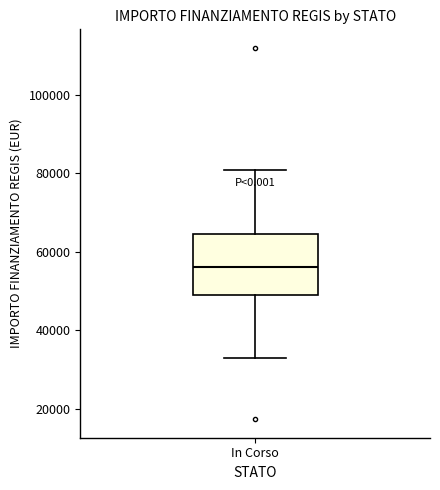

Transcribe this box plot: give where the median line is, the range the box spans, and where the two whiskers end, as read against the y-axis. The values are not printed on the chart, so give them approximately, as read against the axis.

median 56000, box 50000 to 64000, whiskers 32000 to 80000